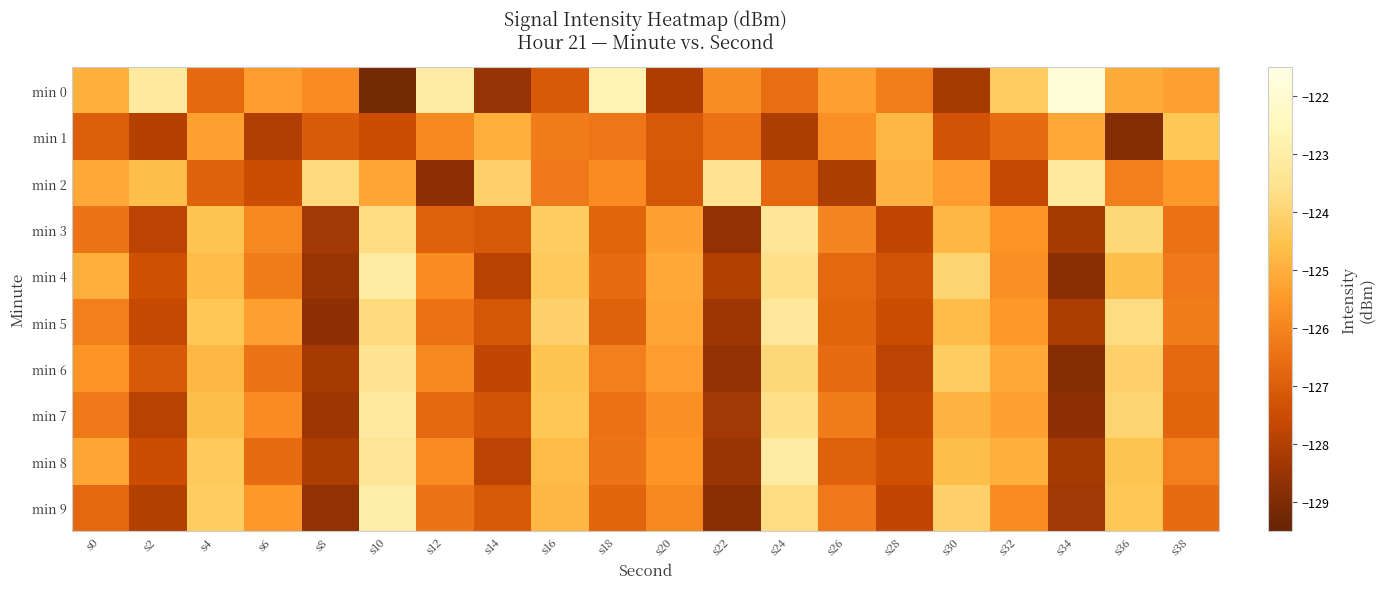

At which category does the chart reach its peak across all series?

s34